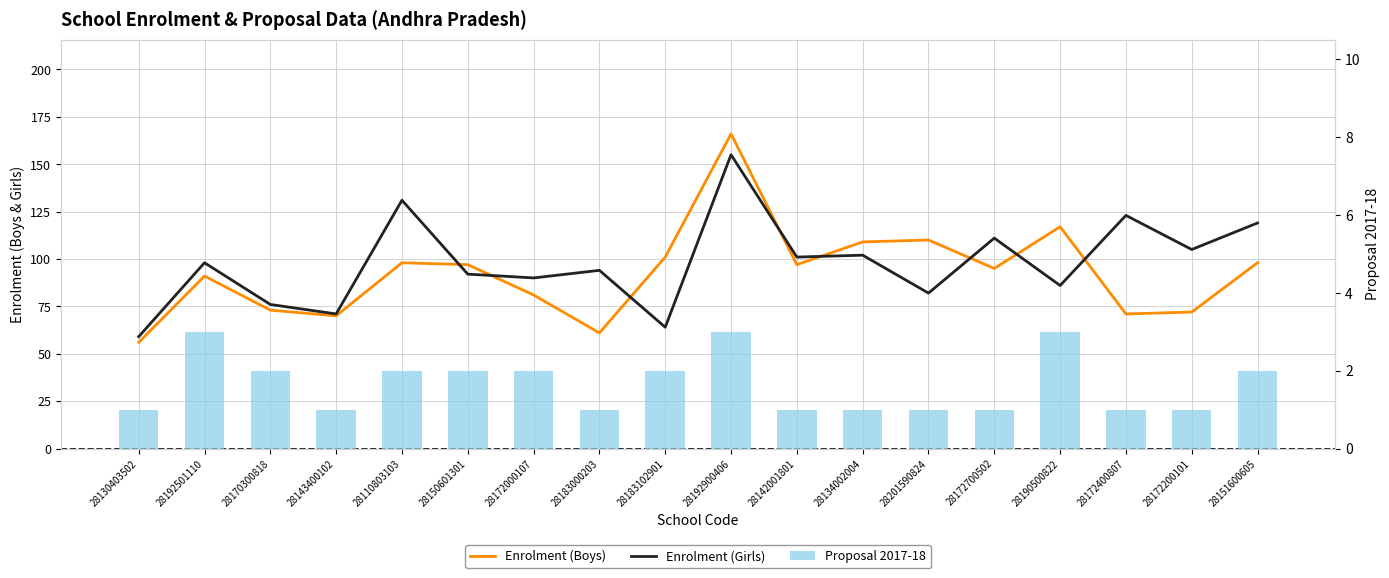

Rank the series by their maximum value, from highest to lowest.

Enrolment (Boys), Enrolment (Girls), Proposal 2017-18